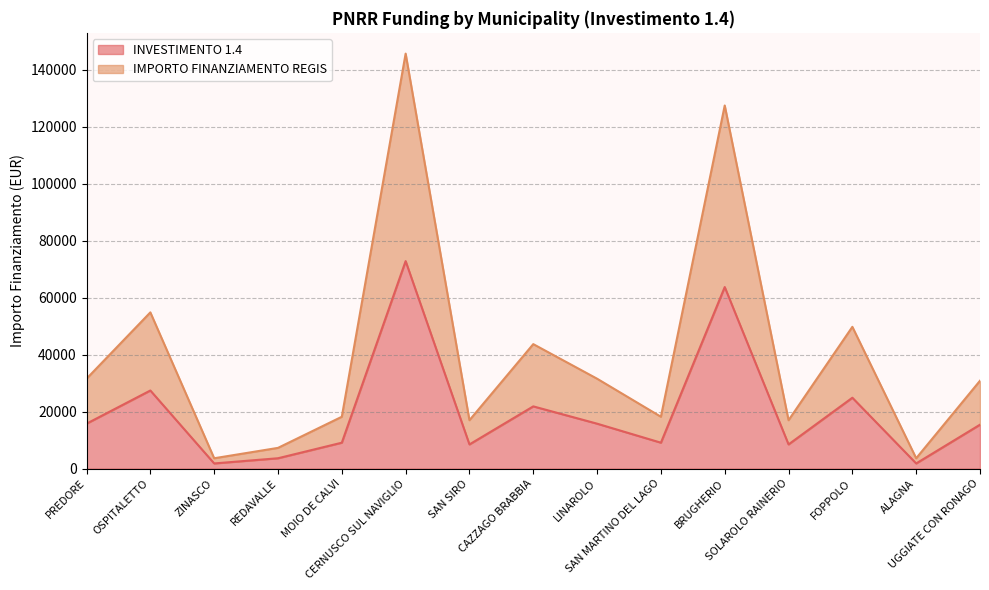

True or false: IMPORTO FINANZIAMENTO REGIS has more than 0 points higher than both neighbors.

True